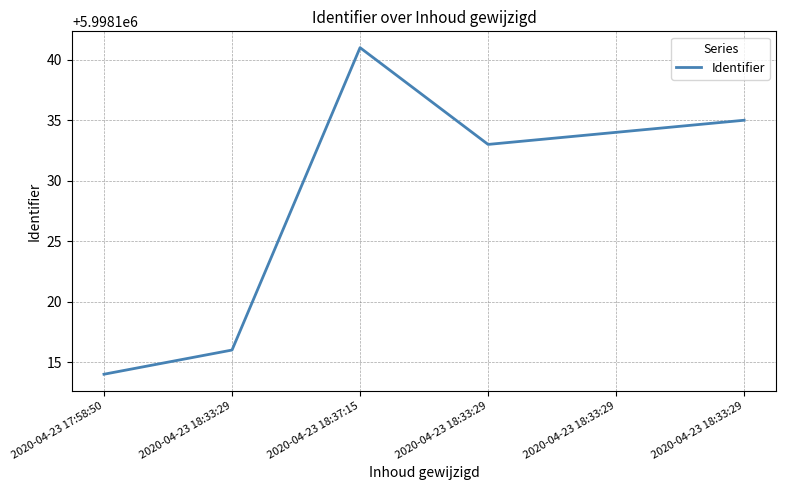

How many values are below 5998134?

3